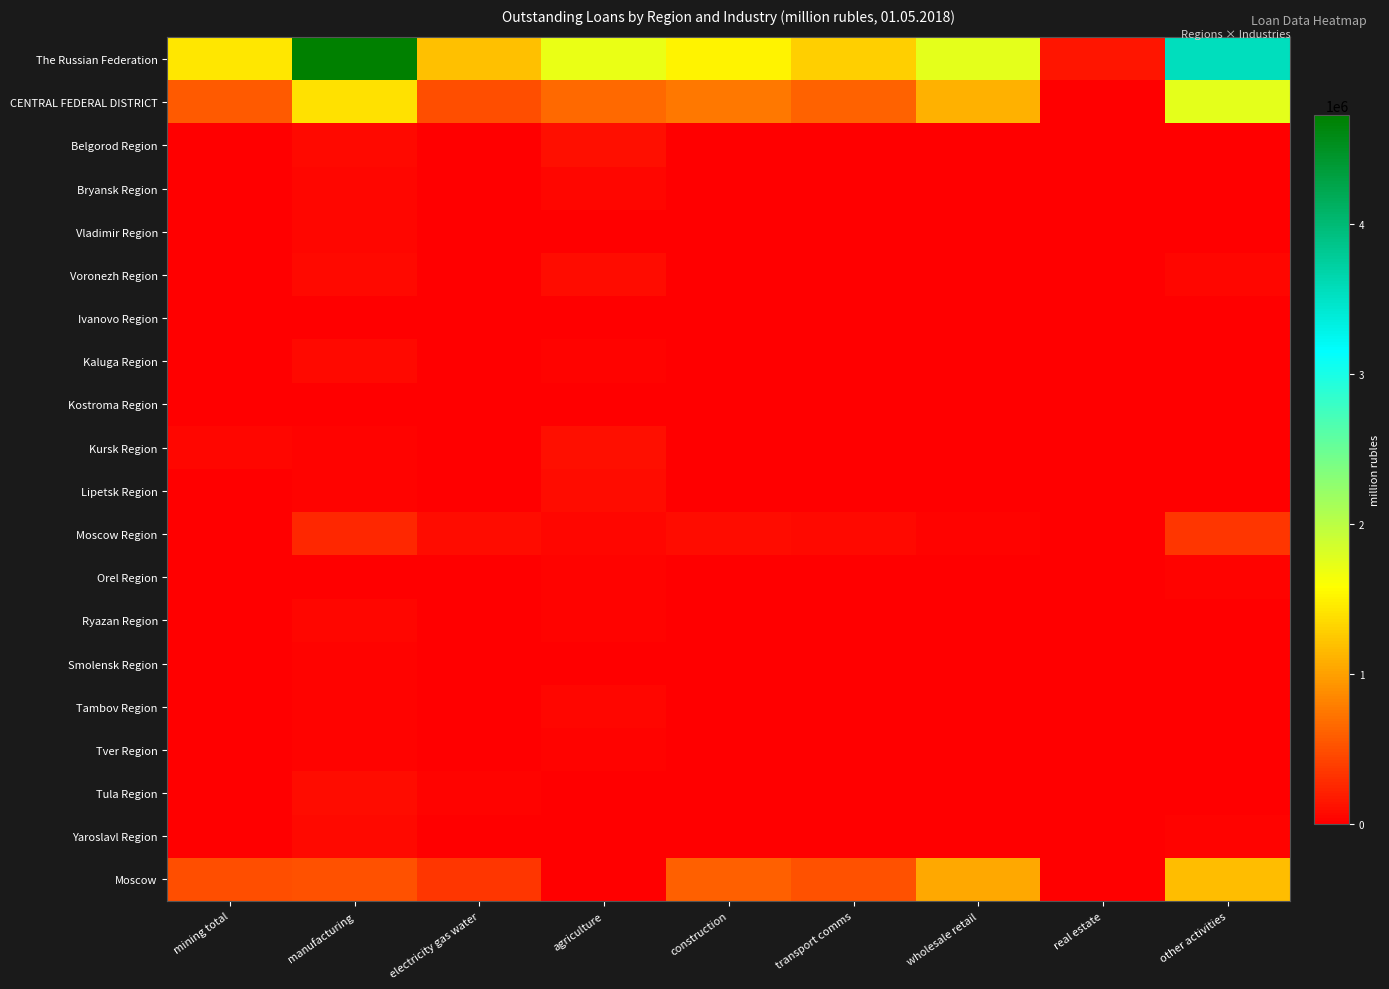

Rank the series by their maximum value, from lowest to highest.

Kostroma Region, Ivanovo Region, Smolensk Region, Tver Region, Orel Region, Ryazan Region, Tambov Region, Vladimir Region, Bryansk Region, Kaluga Region, Yaroslavl Region, Lipetsk Region, Voronezh Region, Tula Region, Kursk Region, Belgorod Region, Moscow Region, Moscow, CENTRAL FEDERAL DISTRICT, The Russian Federation